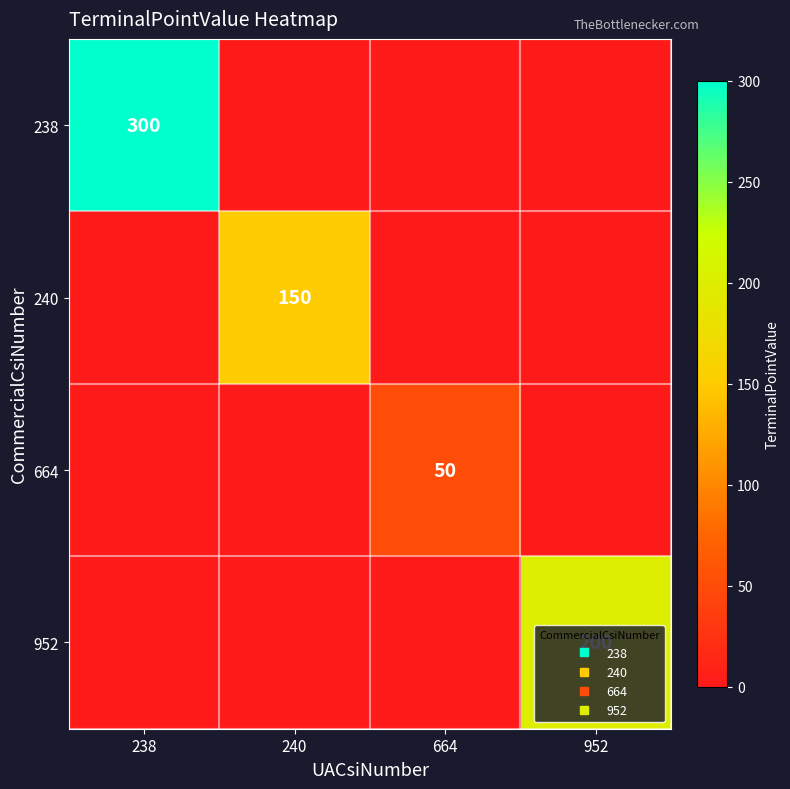

What is the spread (max minus min) of values at 952?

200